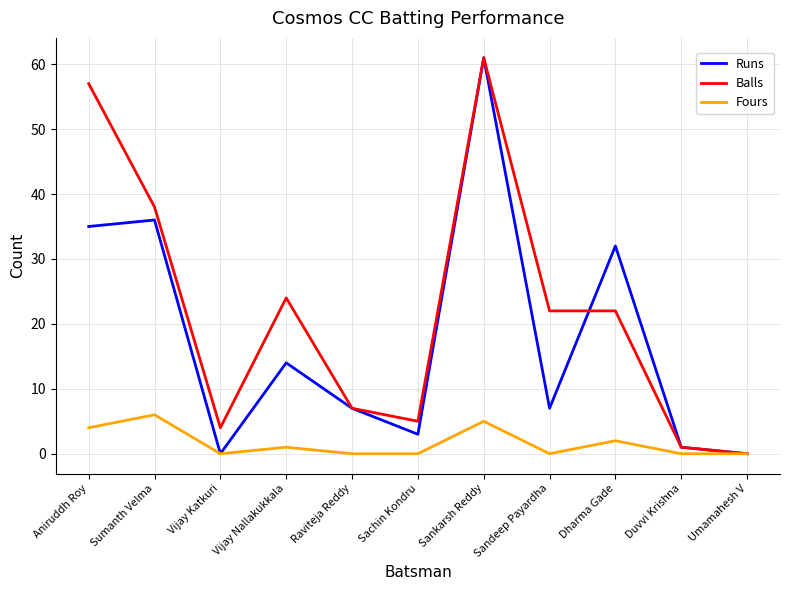

Which category has the highest value across all series?

Sankarsh Reddy